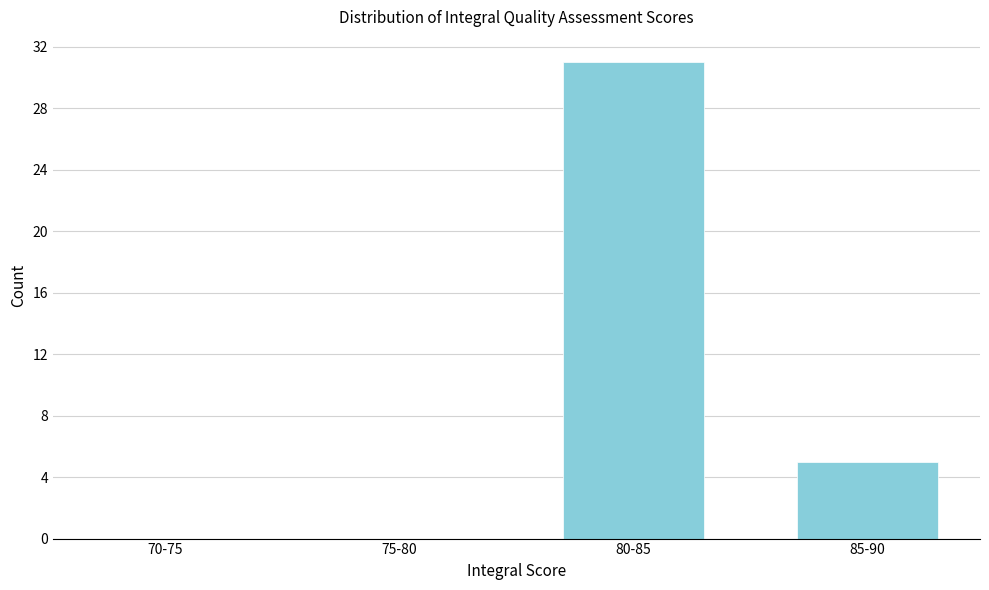

Reading right to left, extract all data points from this chart.

85-90=5	80-85=31	75-80=0	70-75=0